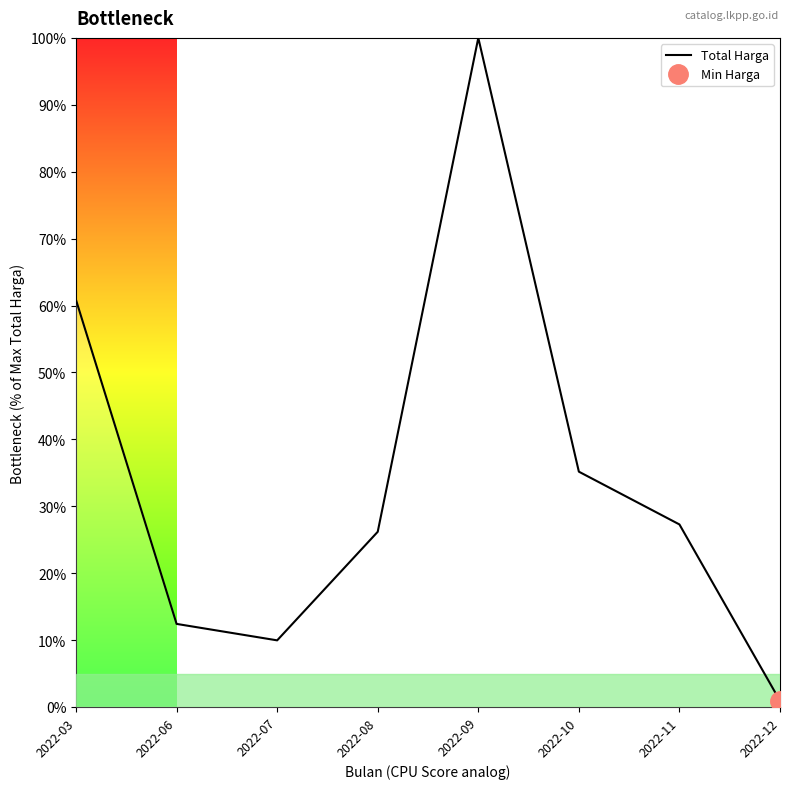

Rank the categories by value from highest to lowest.

2022-09, 2022-03, 2022-10, 2022-11, 2022-08, 2022-06, 2022-07, 2022-12